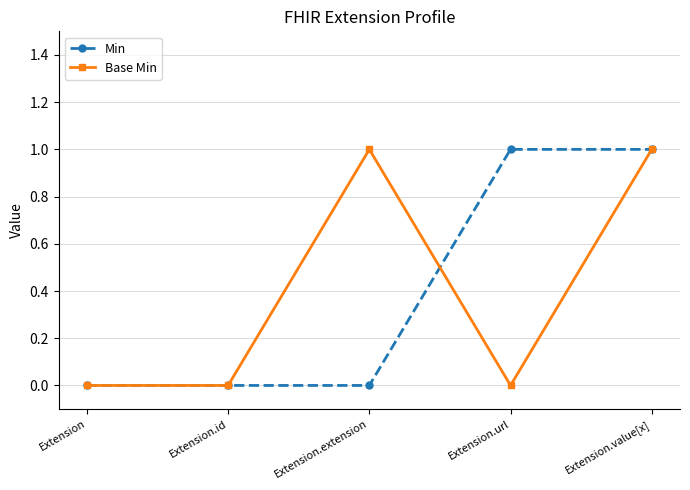

Reading left to right, transcribe all the data shown in this chart.

Min: Extension=0	Extension.id=0	Extension.extension=0	Extension.url=1	Extension.value[x]=1
Base Min: Extension=0	Extension.id=0	Extension.extension=1	Extension.url=0	Extension.value[x]=1